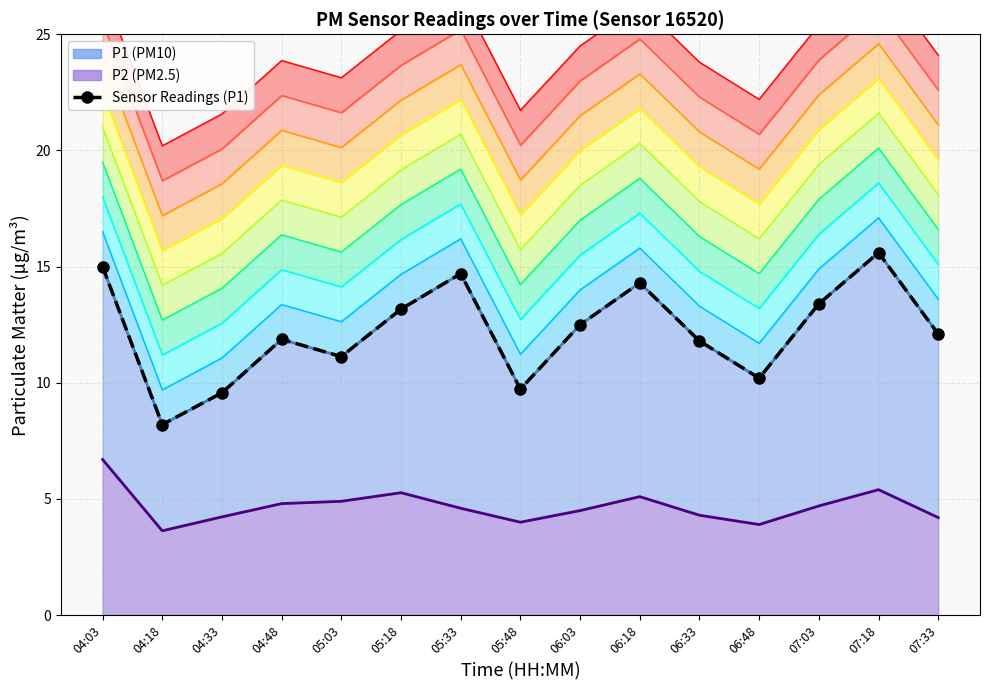

What is the sum of all values?

183.3